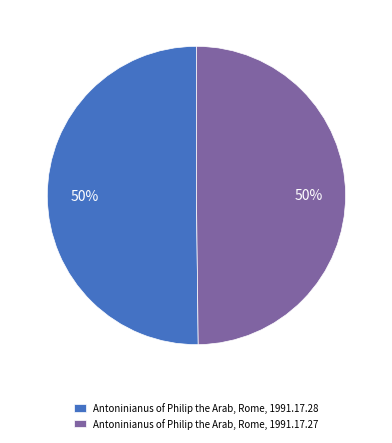

To the nearest percent, what percentage of the pie is Antoninianus of Philip the Arab, Rome, 1991.17.27?

50%